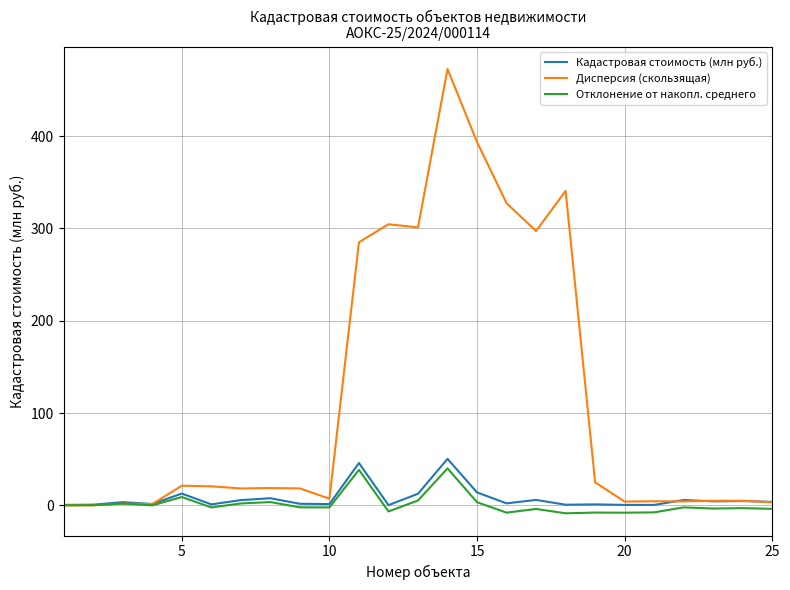

Which series has the largest range (max minus min)?

Дисперсия (скользящая)